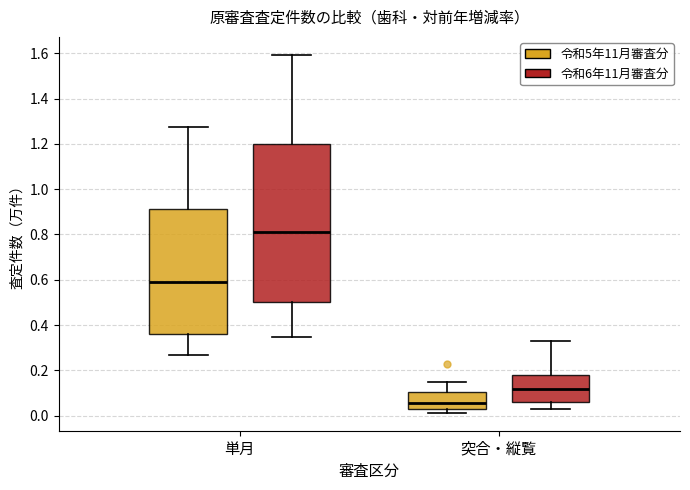

Which box's median line is the lowest?

突合・縦覧 (令和5年11月審査分)